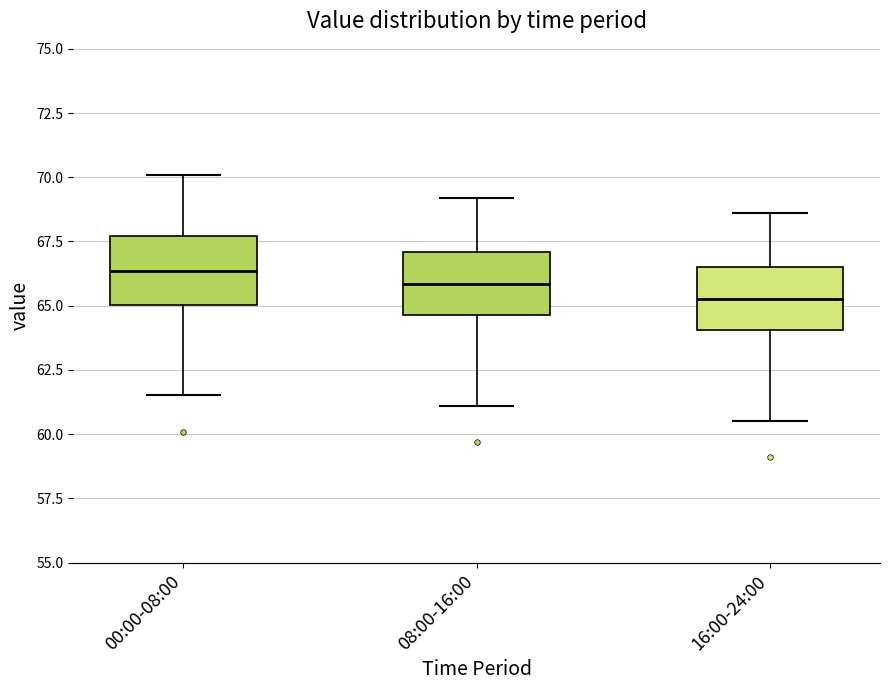

Reading left to right, transcribe this box plot: for each box, give where its median line is, the range the box spans, and where its two whiskers end, as read against the y-axis. The values are not printed on the chart, so give them approximately, as read against the axis.

00:00-08:00: median 66.5, box 65.0 to 67.5, whiskers 61.5 to 70.0
08:00-16:00: median 66.0, box 64.5 to 67.0, whiskers 61.0 to 69.0
16:00-24:00: median 65.5, box 64.0 to 66.5, whiskers 60.5 to 68.5